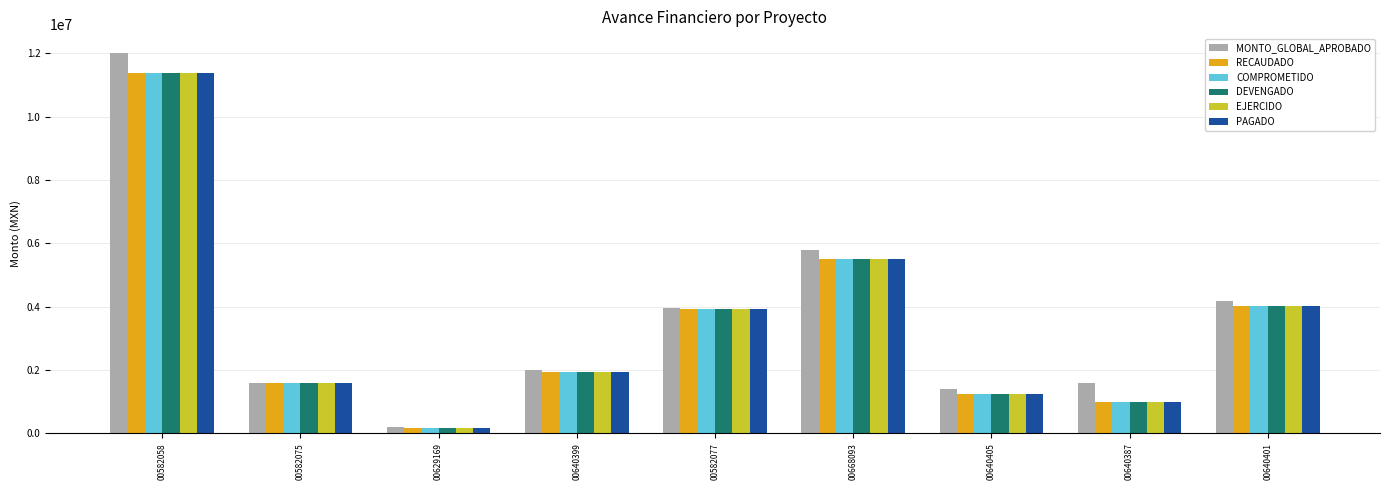

What is the label of the 7th bar from the right?

00629169